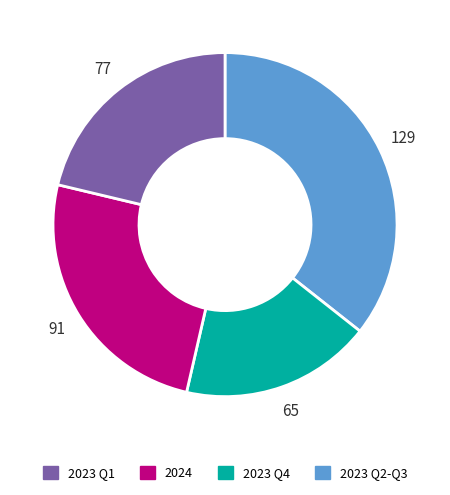

Is there any slice that represents more than half of the pie?

No